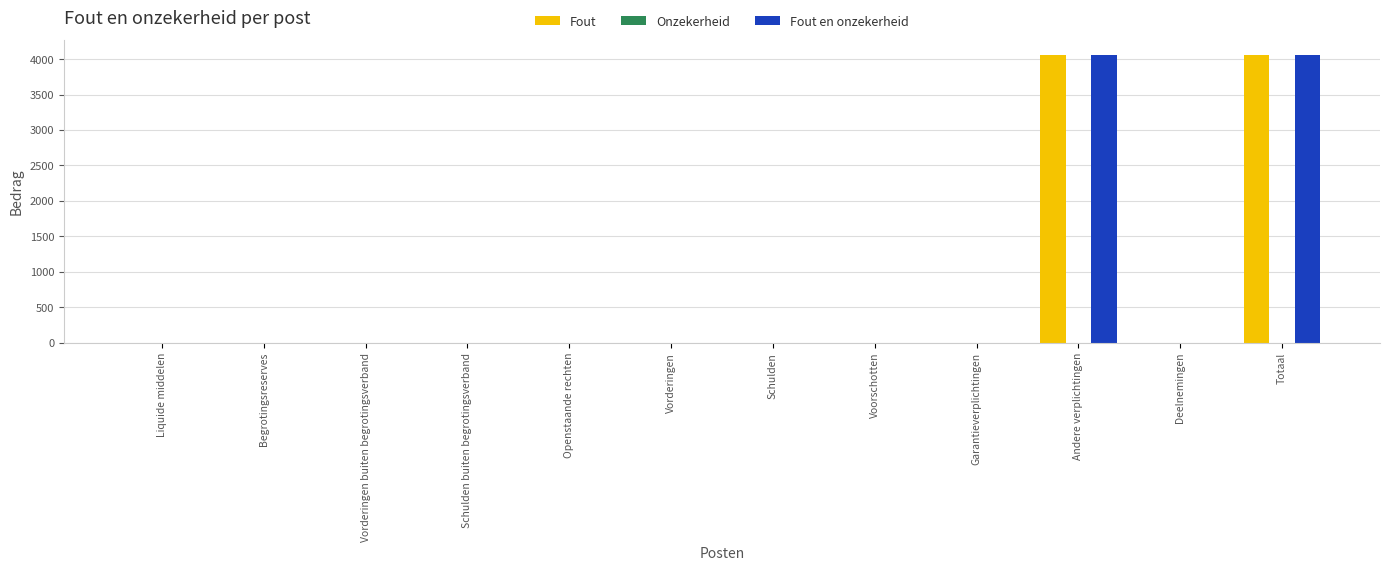

What is the sum of all Fout en onzekerheid values?

8126